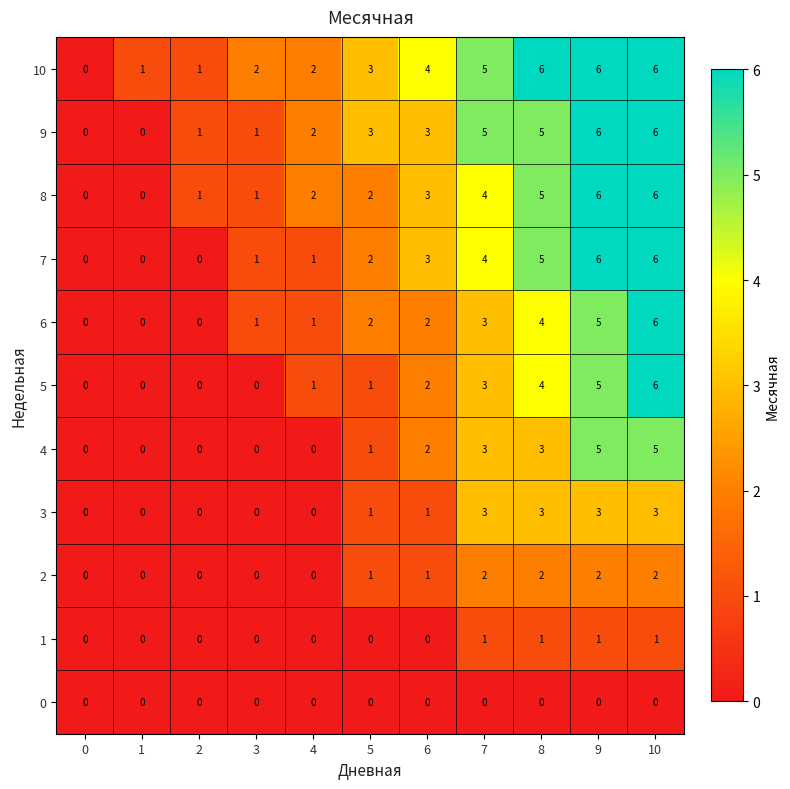

At which category is the sum across all series the highest?

10